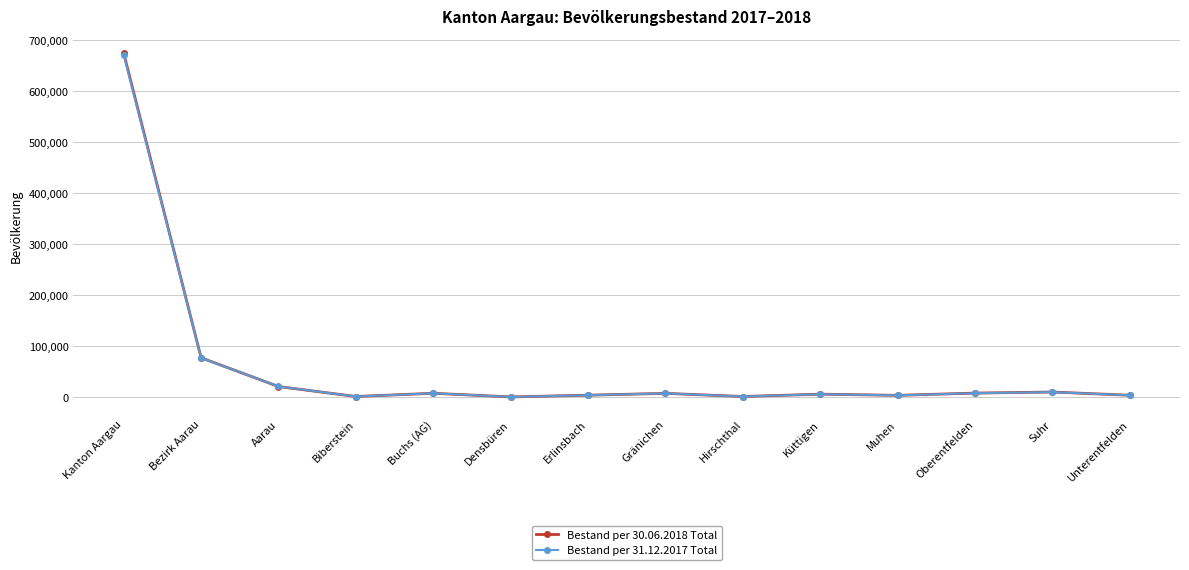

The value of Bestand per 31.12.2017 Total at Bezirk Aarau is 77023. True or false?

True